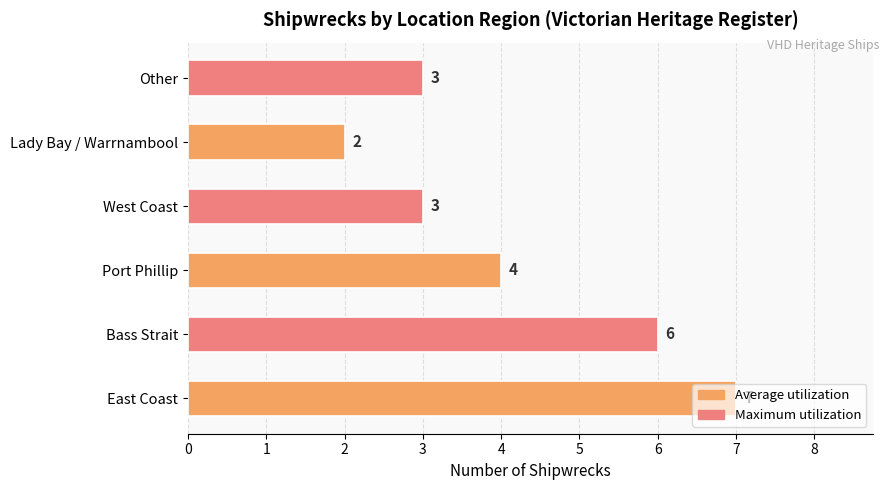

The value at Port Phillip is 2. True or false?

False